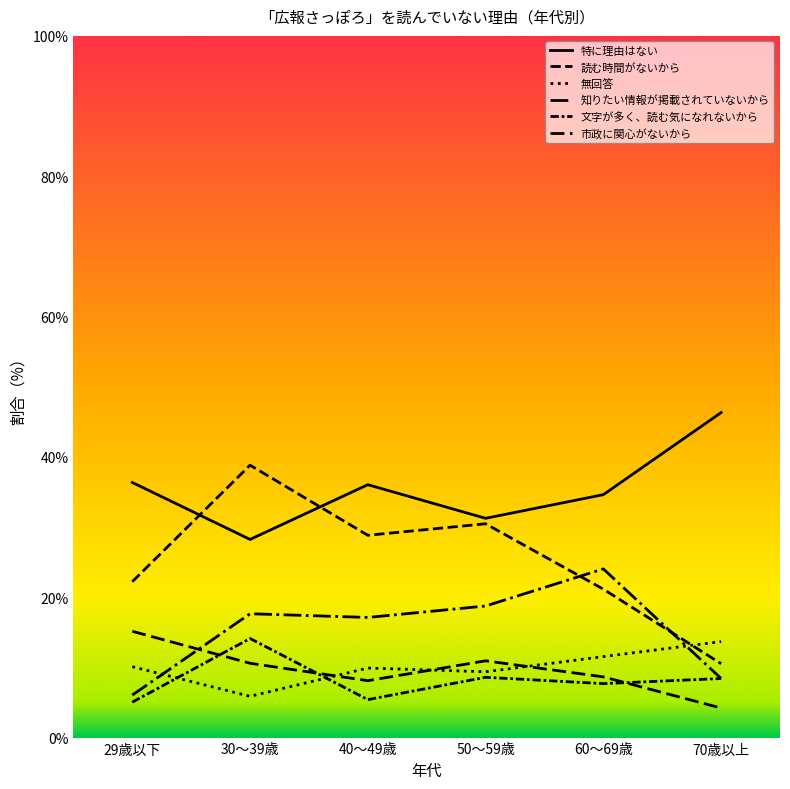

What is the value of the 無回答 point at the 6th from the left?

13.7